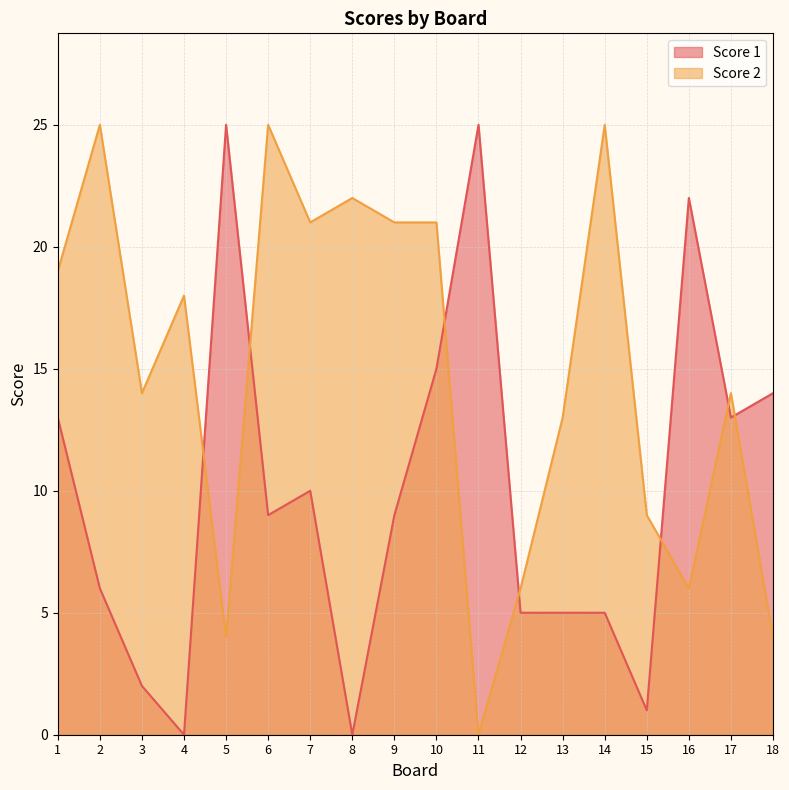

Between 16 and 17, which series saw the biggest shift?

Score 1